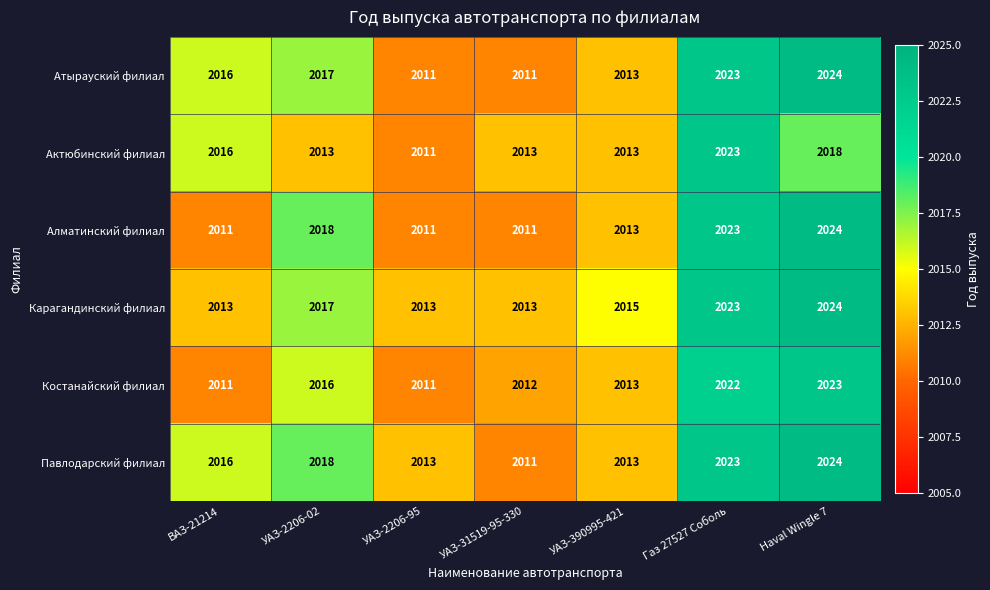

What is the total value across all series at УАЗ-31519-95-330?

12071